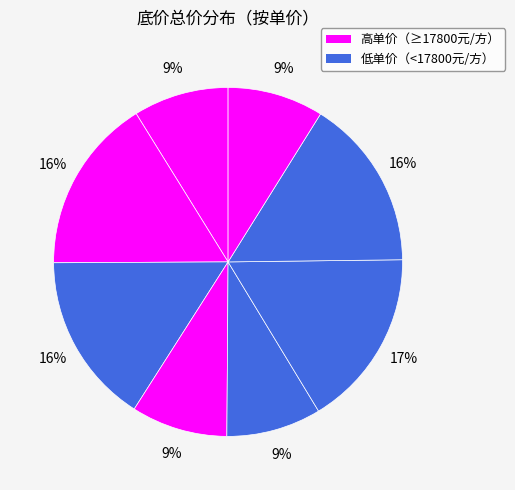

How many segments does this pie chart have?

8